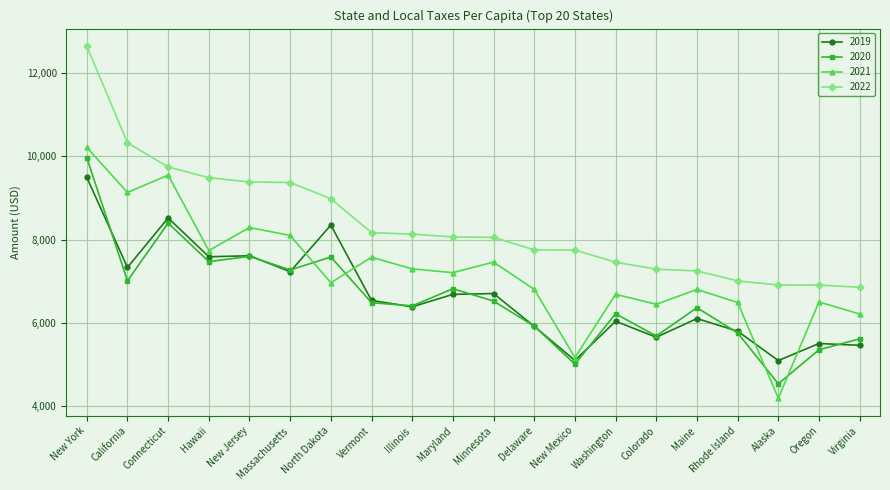

True or false: 2019 has more than 1 points higher than both neighbors.

True